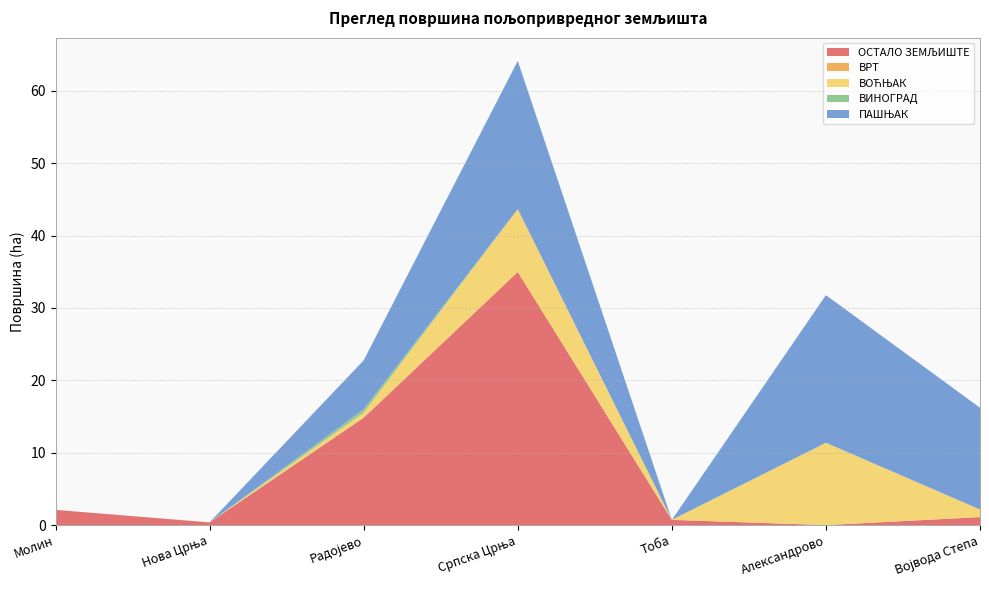

Reading left to right, list all the values displayed in this chart.

ОСТАЛО ЗЕМЉИШТЕ: Молин=2.1	Нова Црња=0.4	Радојево=14.8	Српска Црња=35.0	Тоба=0.7	Александрово=0.0	Војвода Степа=1.1
ВРТ: Молин=0.0	Нова Црња=0.0	Радојево=0.0	Српска Црња=0.0	Тоба=0.0	Александрово=0.0	Војвода Степа=0.0
ВОЋЊАК: Молин=0.0	Нова Црња=0.0	Радојево=0.7	Српска Црња=8.7	Тоба=0.0	Александрово=11.4	Војвода Степа=1.0
ВИНОГРАД: Молин=0.0	Нова Црња=0.0	Радојево=0.5	Српска Црња=0.0	Тоба=0.0	Александрово=0.0	Војвода Степа=0.0
ПАШЊАК: Молин=0.0	Нова Црња=0.0	Радојево=6.8	Српска Црња=20.5	Тоба=0.0	Александрово=20.4	Војвода Степа=14.1